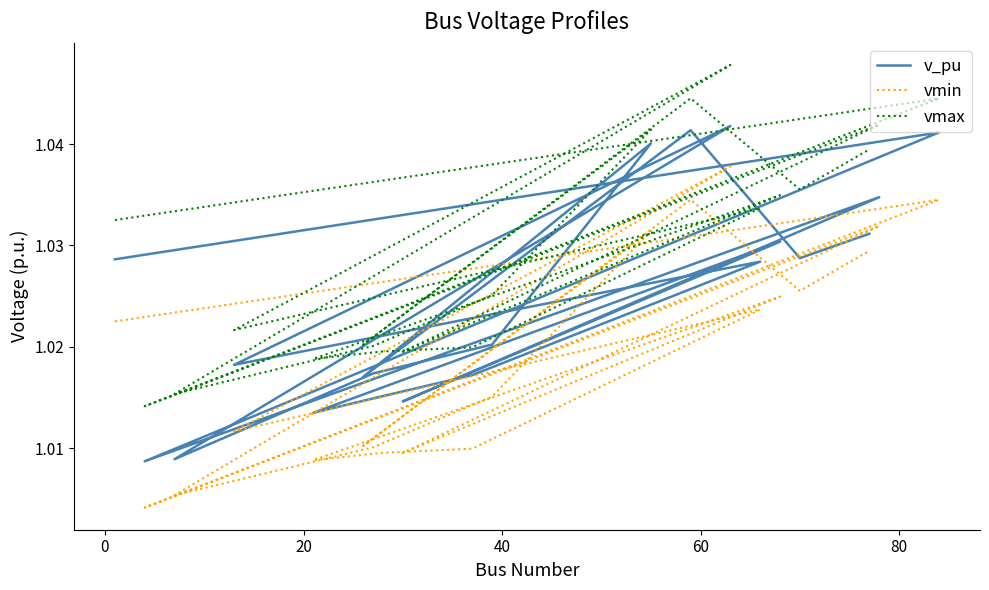

Which series has the largest total across all categories?

vmax